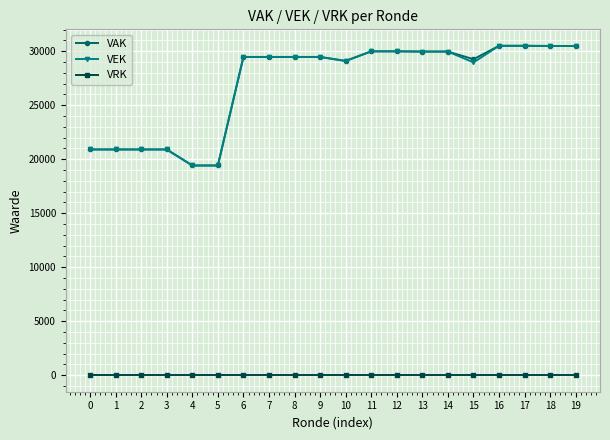

What is the total value across all series at 2?

41800